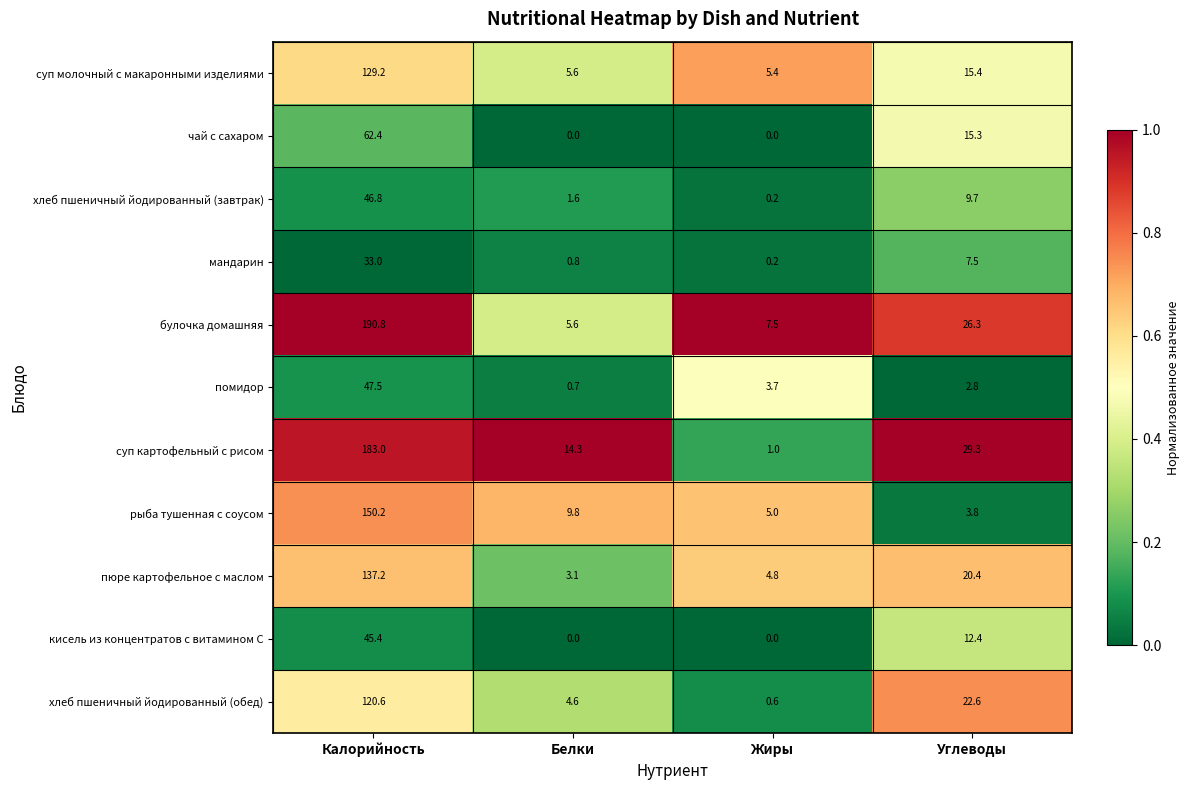

At which label is суп картофельный с рисом closest to 92?

Углеводы